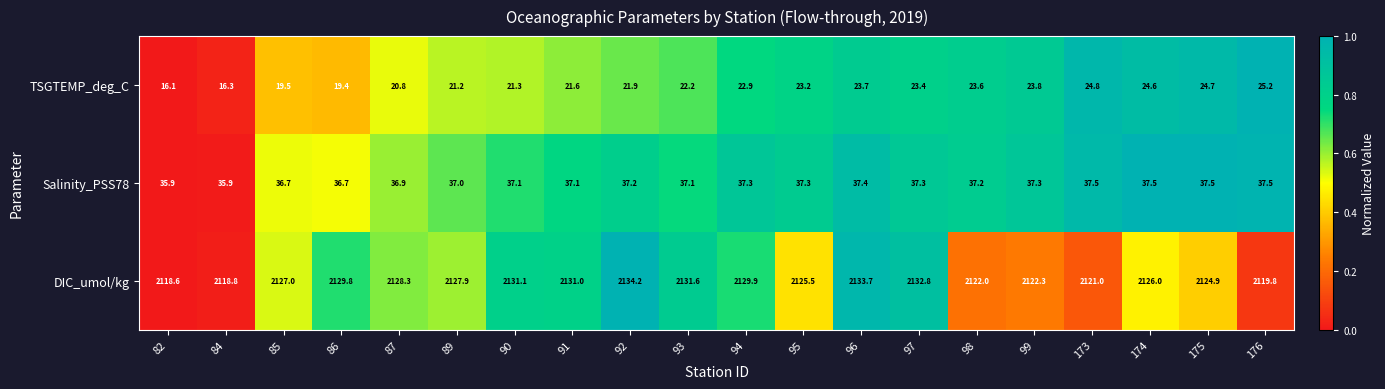

The Salinity_PSS78 series shows 36.7 at 86. True or false?

True